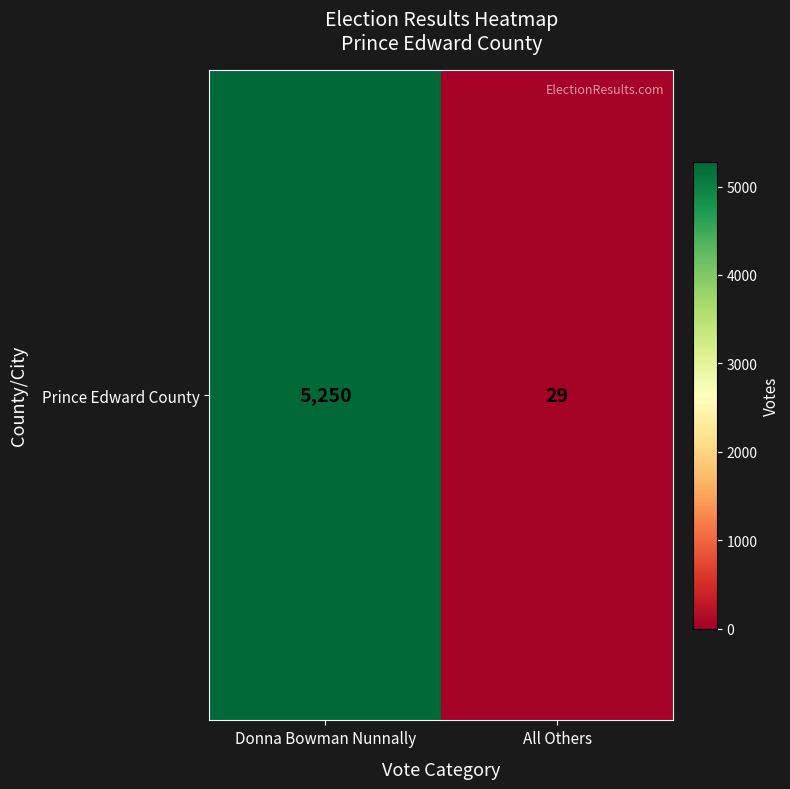

Reading right to left, what are all the values shown in this chart?

29	5250